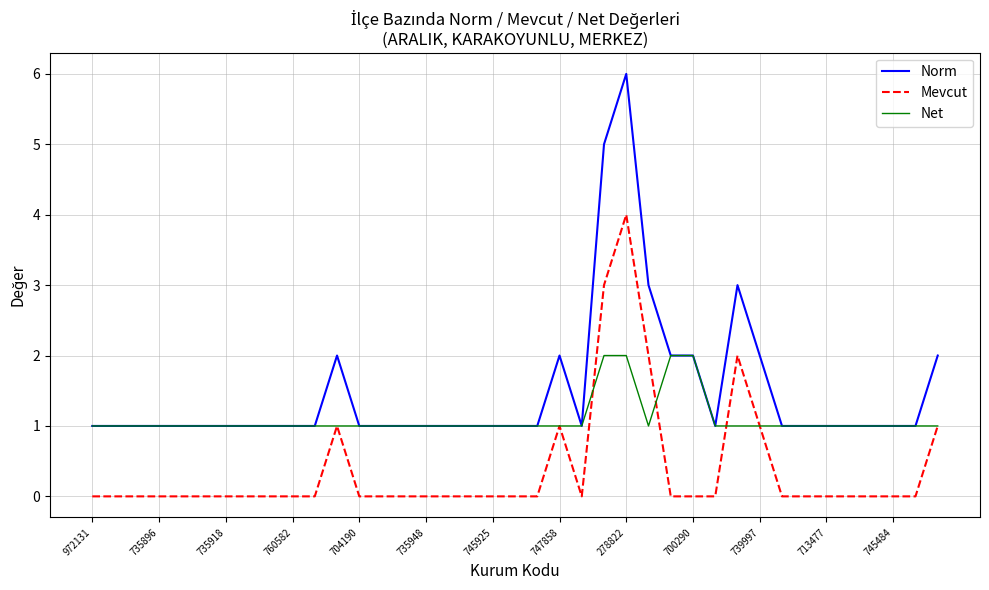

What is the greatest value displayed?

6